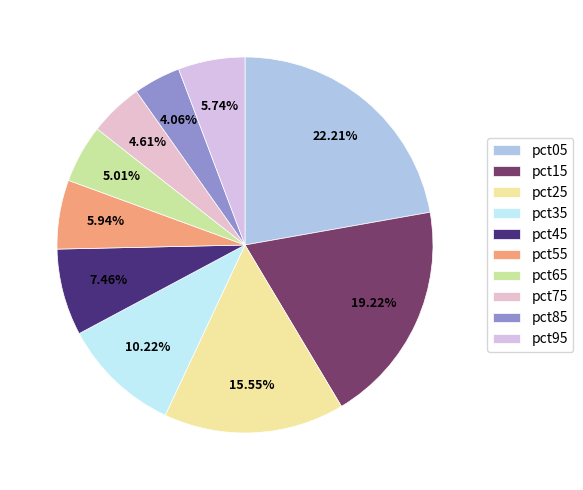

How many segments does this pie chart have?

10